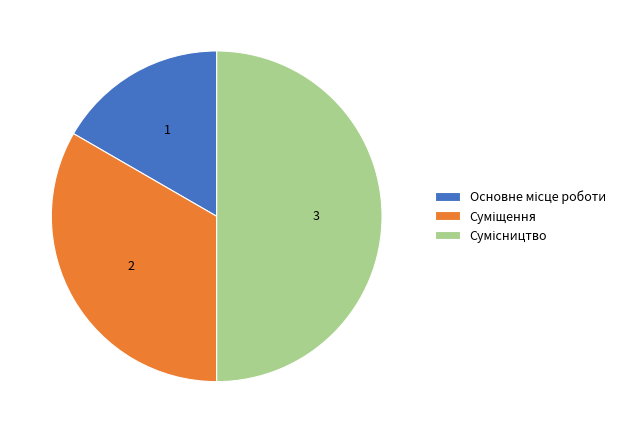

How much of the chart is everything except Суміщення?

66.7%